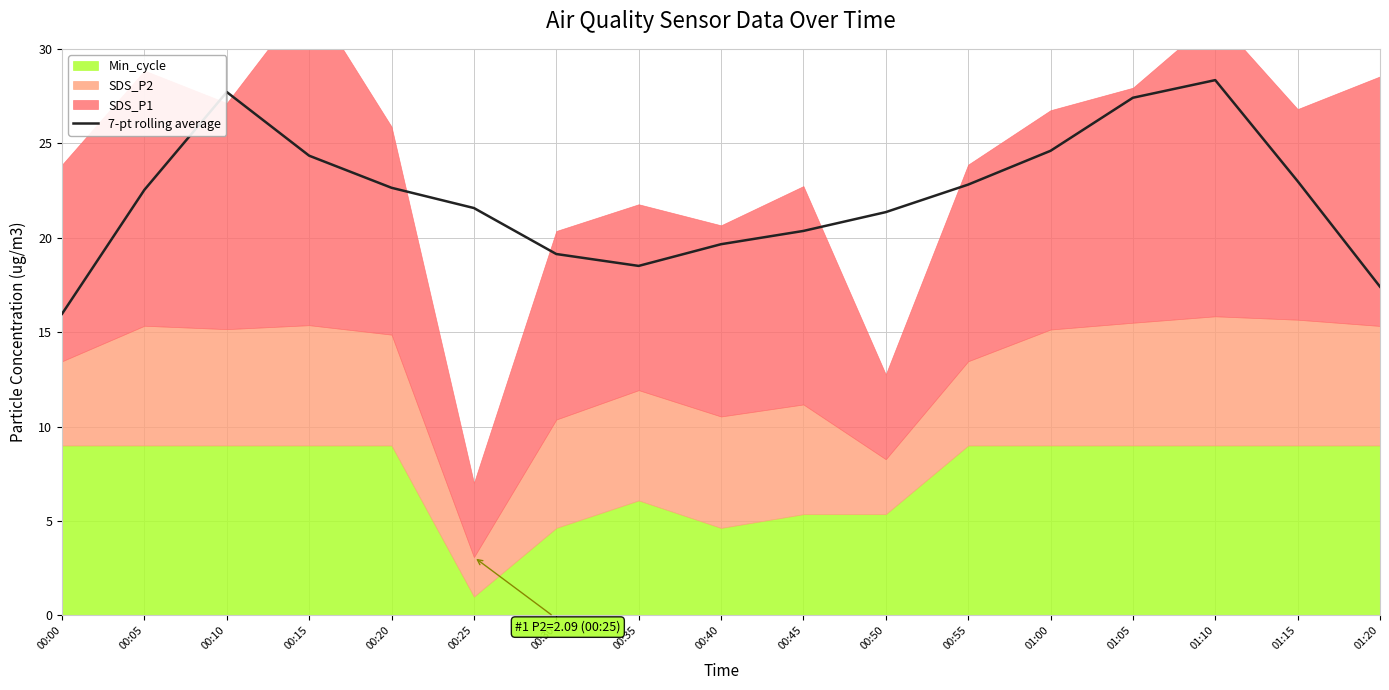

Is it true that the value at 01:10 is 28.3?

True